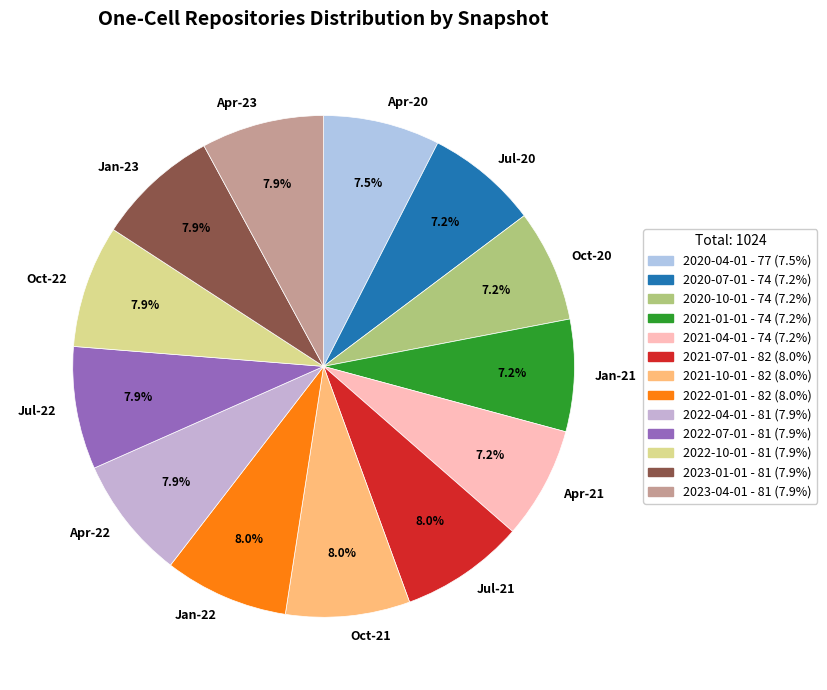

How much of the chart is everything except Jul-20?

92.8%